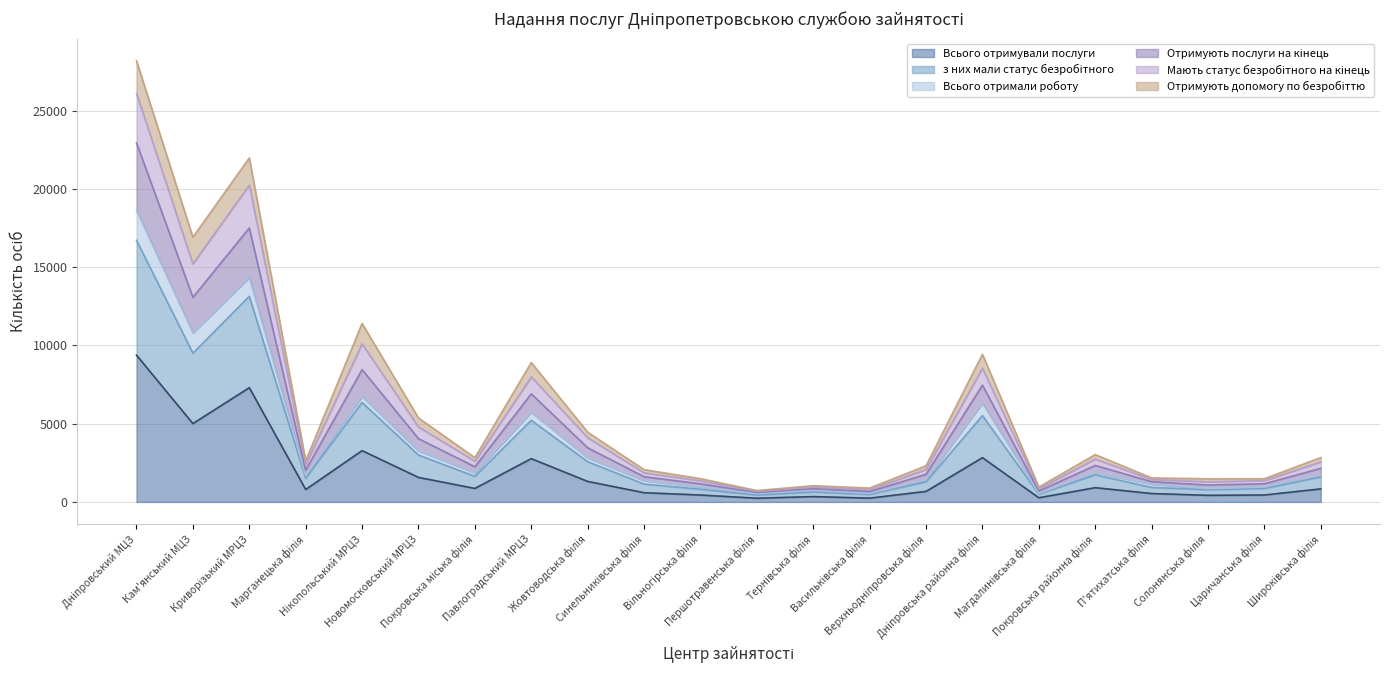

Which series changed the most between Тернівська філія and Покровська районна філія?

з них мали статус безробітного